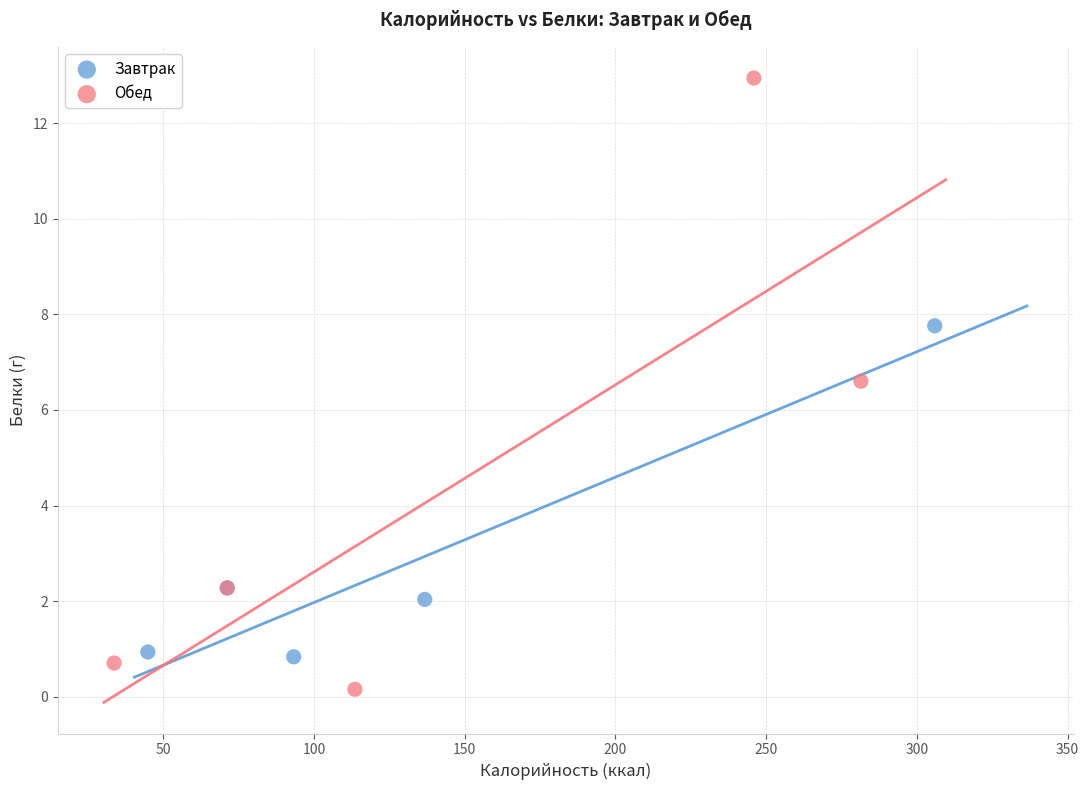

Which series contains the highest Y value?

Обед